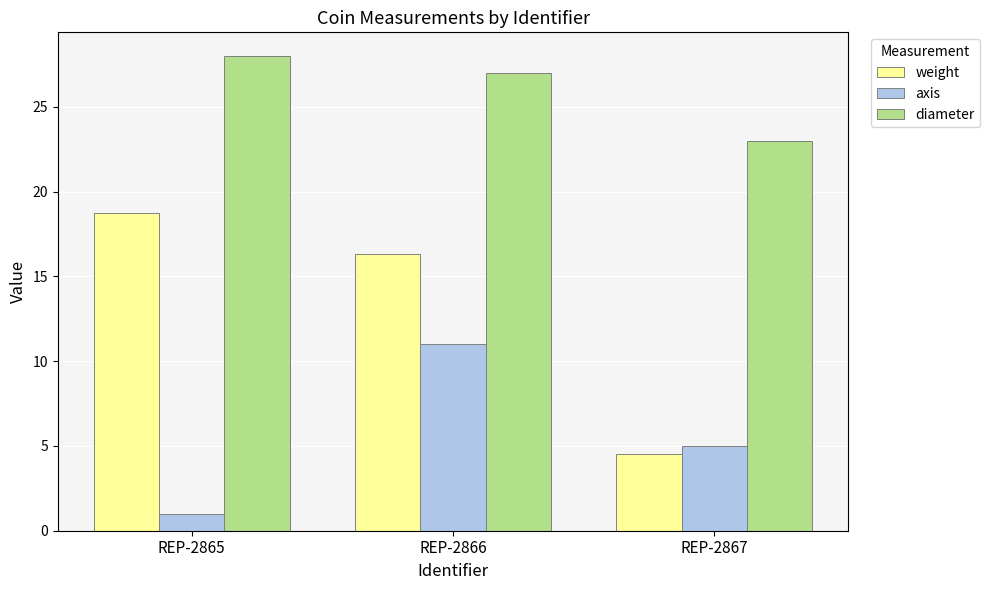

What is the sum of all diameter values?

78.0